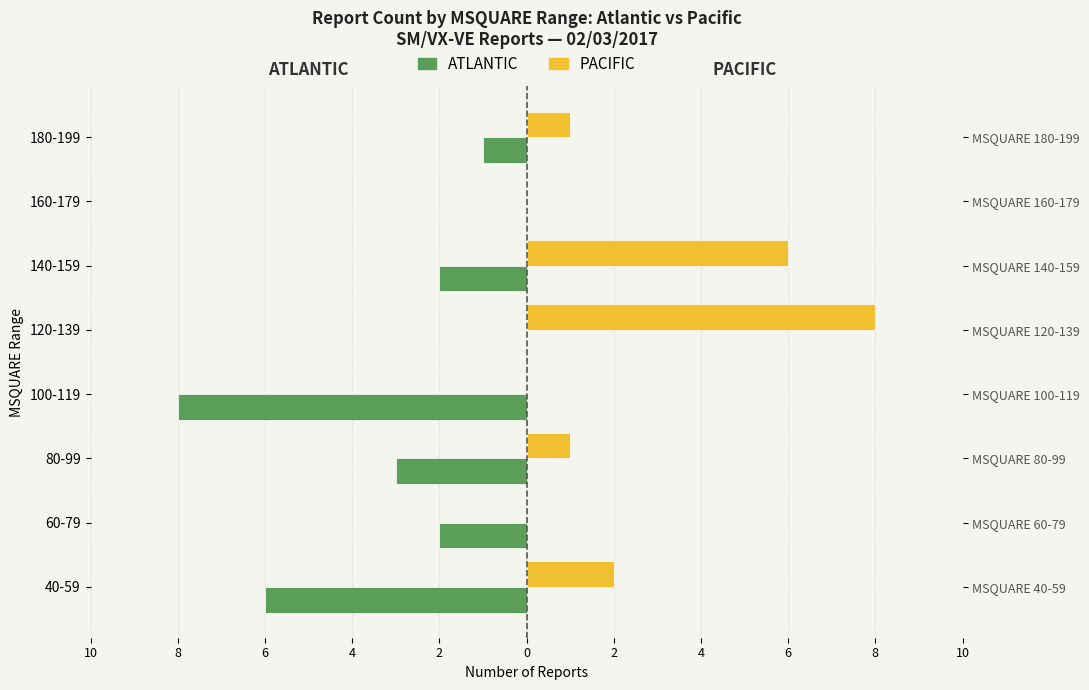

What is the total value across all series at 100-119?

-8